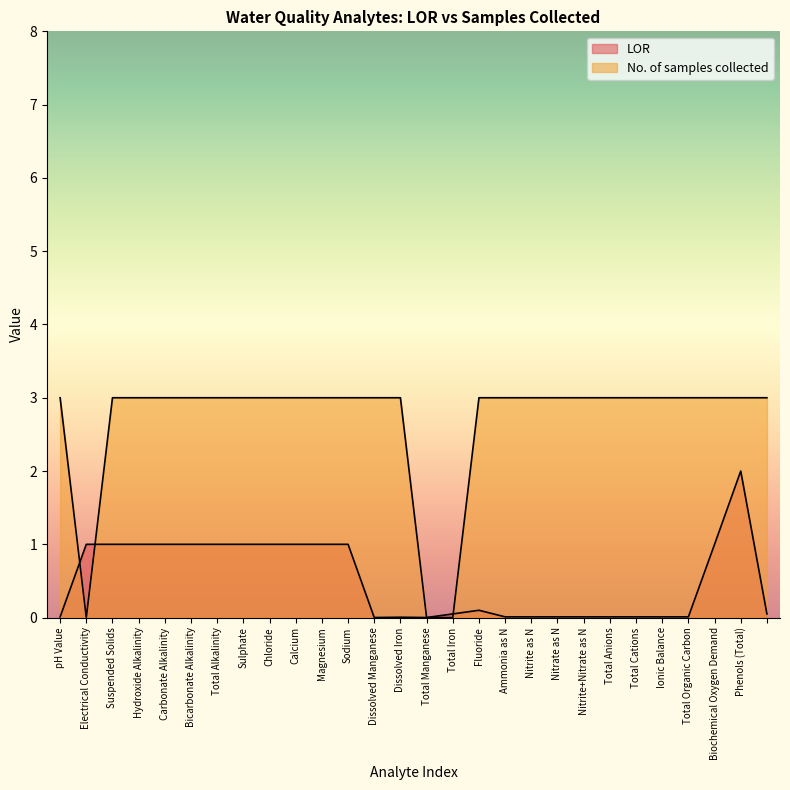

Is the value of LOR at Carbonate Alkalinity greater than the value of No. of samples collected at Biochemical Oxygen Demand?

No